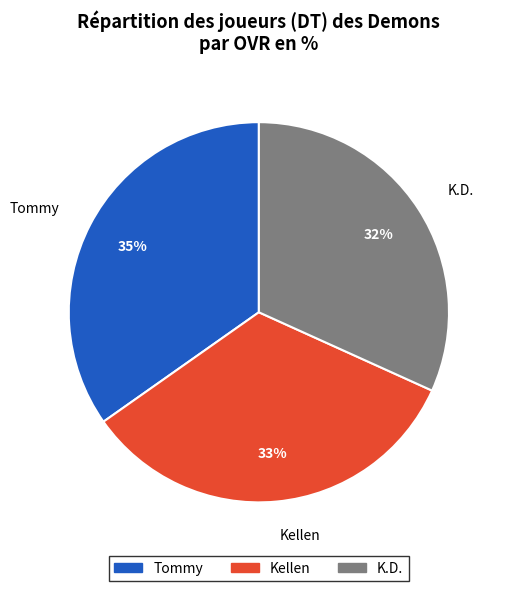

What is the total percentage of Kellen and K.D.?

65.2%